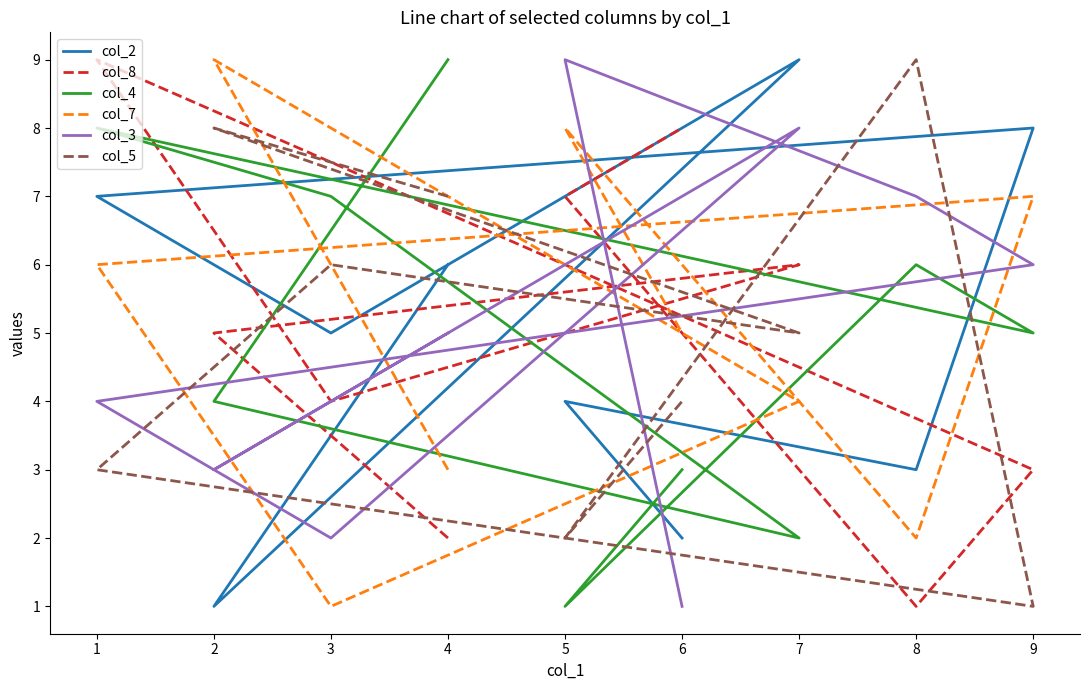

How many lines are shown in the chart?

6